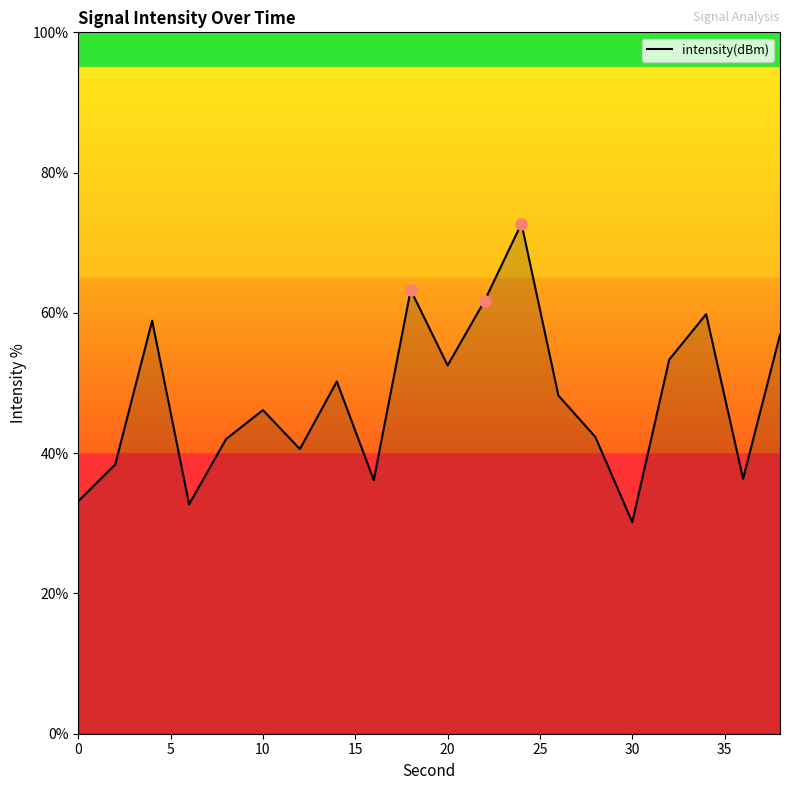

What is the difference between the maximum and minimum values?

42.6